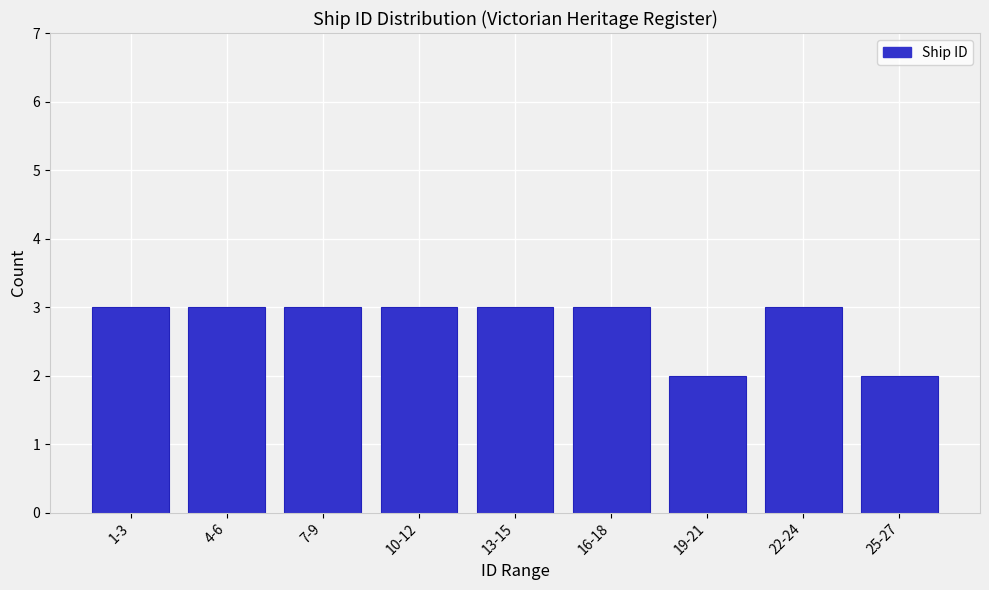

Reading left to right, what are all the values shown in this chart?

1-3=3	4-6=3	7-9=3	10-12=3	13-15=3	16-18=3	19-21=2	22-24=3	25-27=2